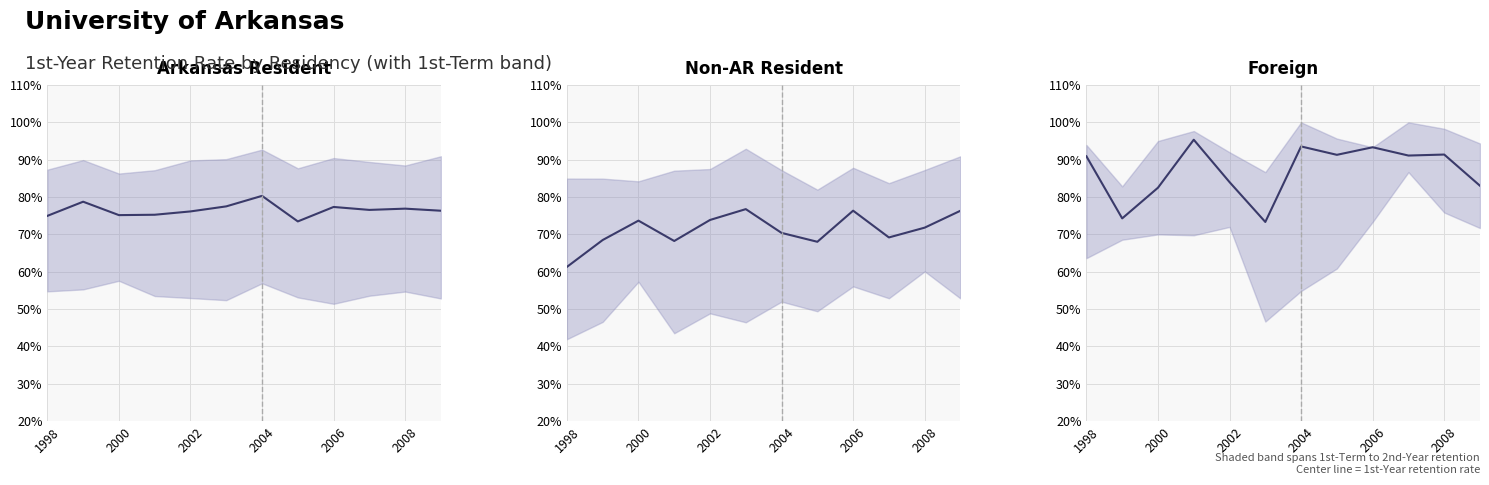

What is the sum of all Non-AR Resident 1yr retain values?

854.4